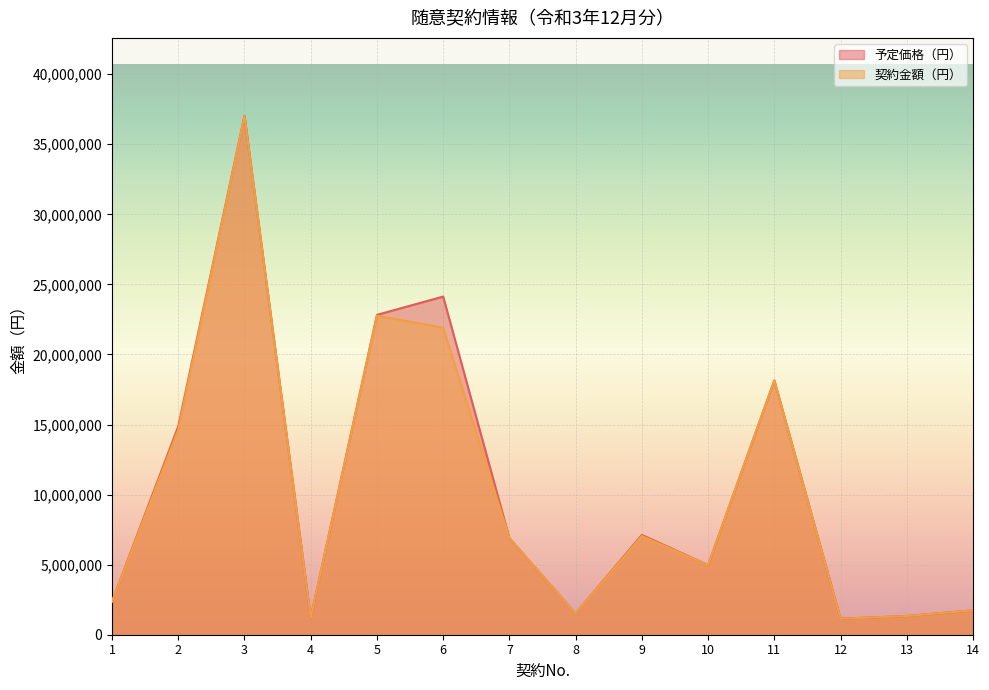

At which label does 契約金額（円） reach its minimum?

12